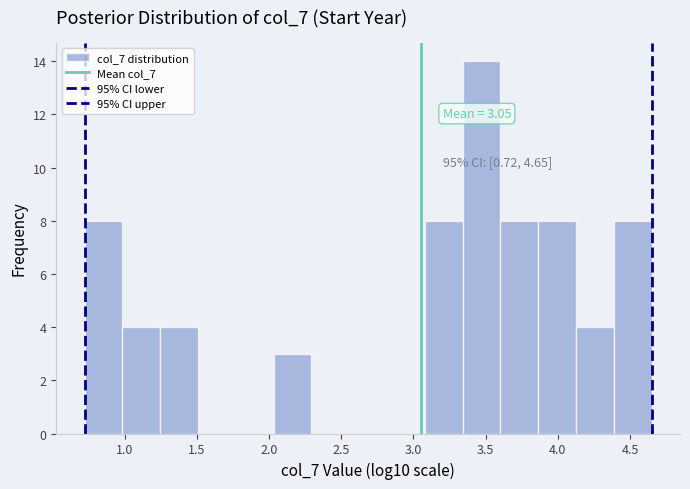

Which range on the x-axis has the tallest bar?

3.35 to 3.60